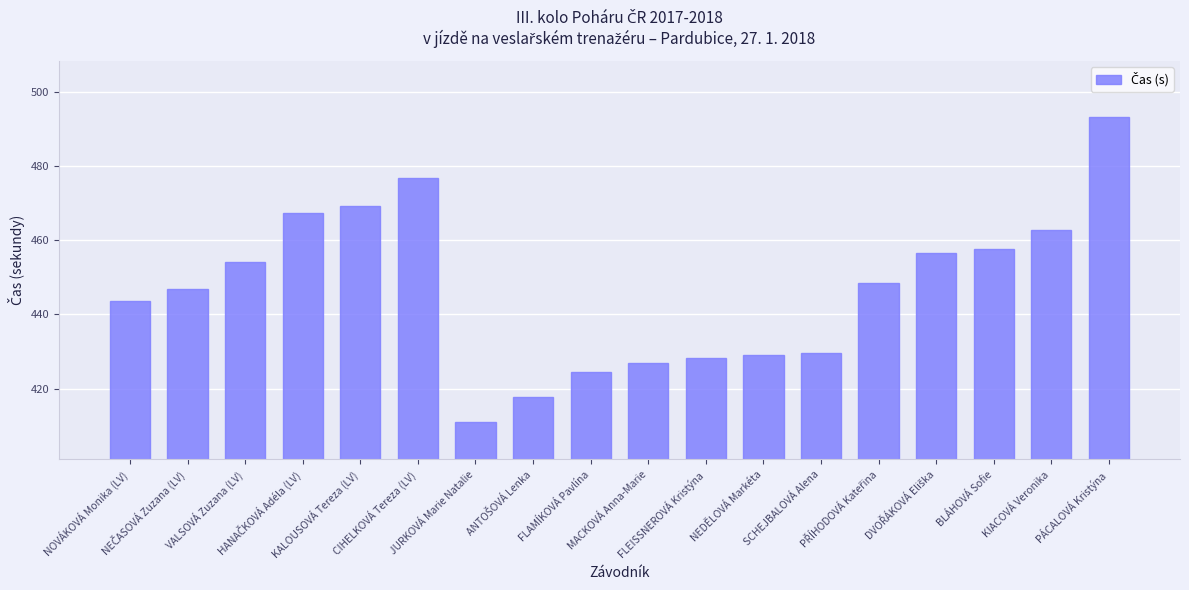

What is the value of the 16th bar from the left?

457.6